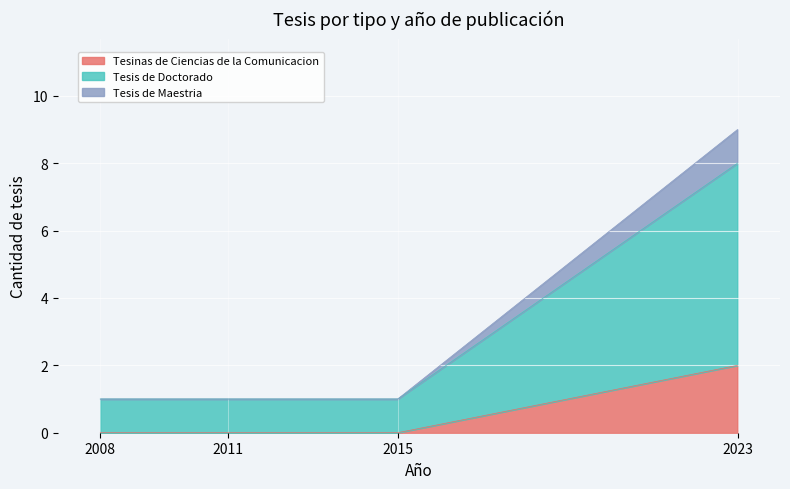

Which category has the highest value in the Tesinas de Ciencias de la Comunicacion series?

2023